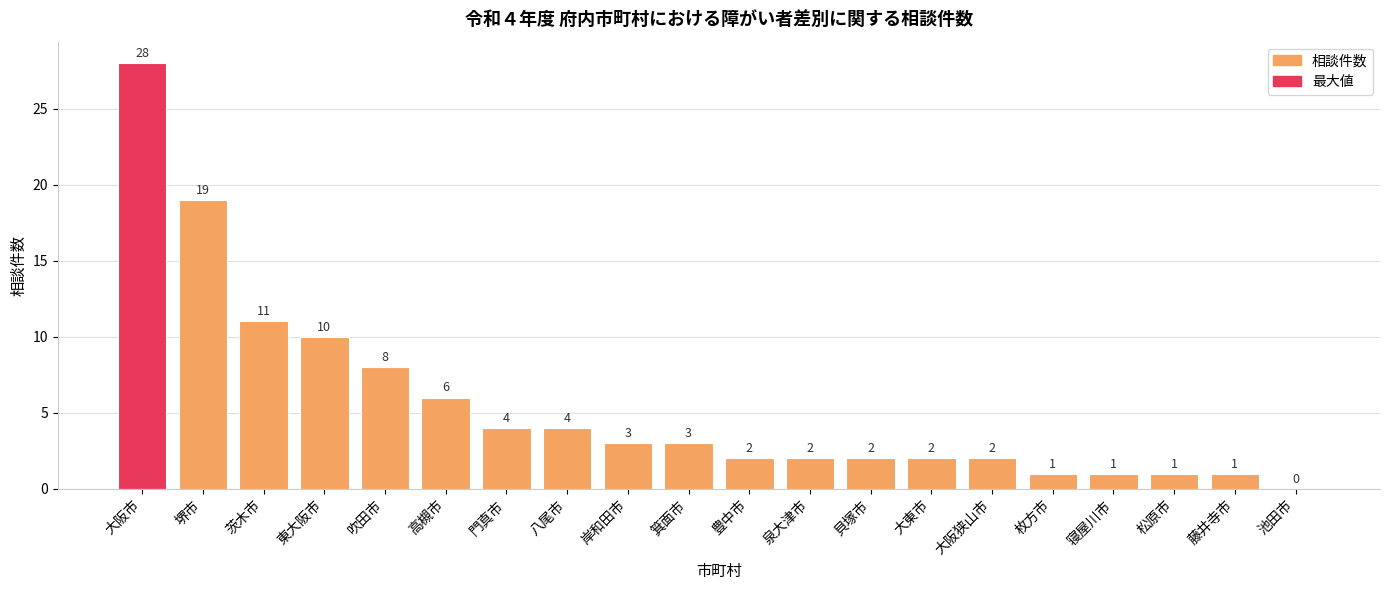

The chart shows a value of 3 at 泉大津市. True or false?

False